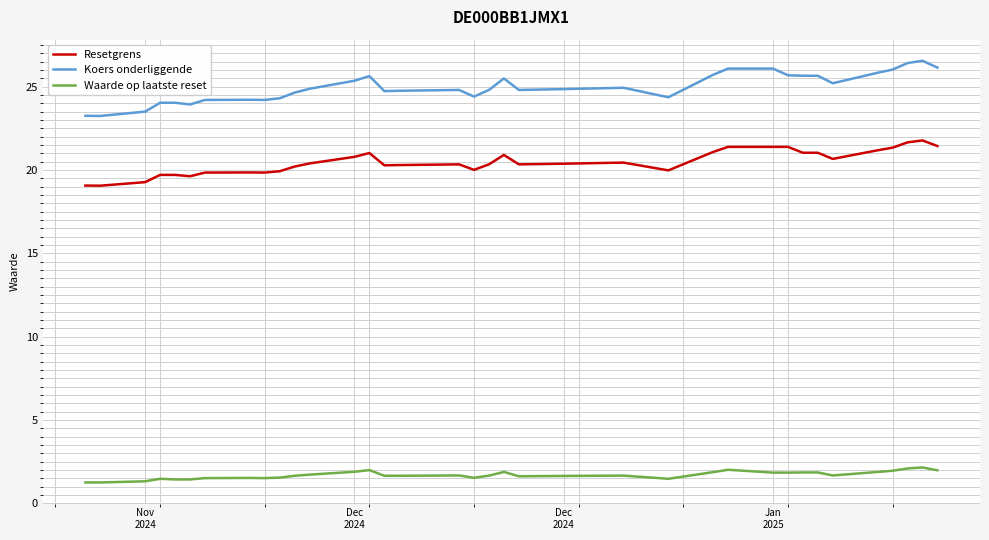

Rank the series by their maximum value, from lowest to highest.

Waarde op laatste reset, Resetgrens, Koers onderliggende